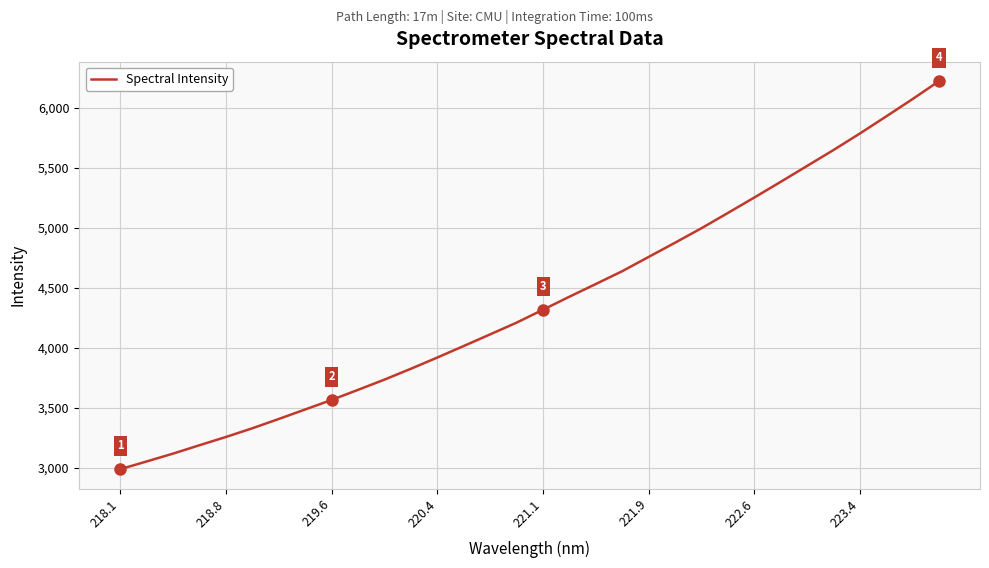

Is it true that Spectral Intensity equals 5787.1 at 223.4?

True